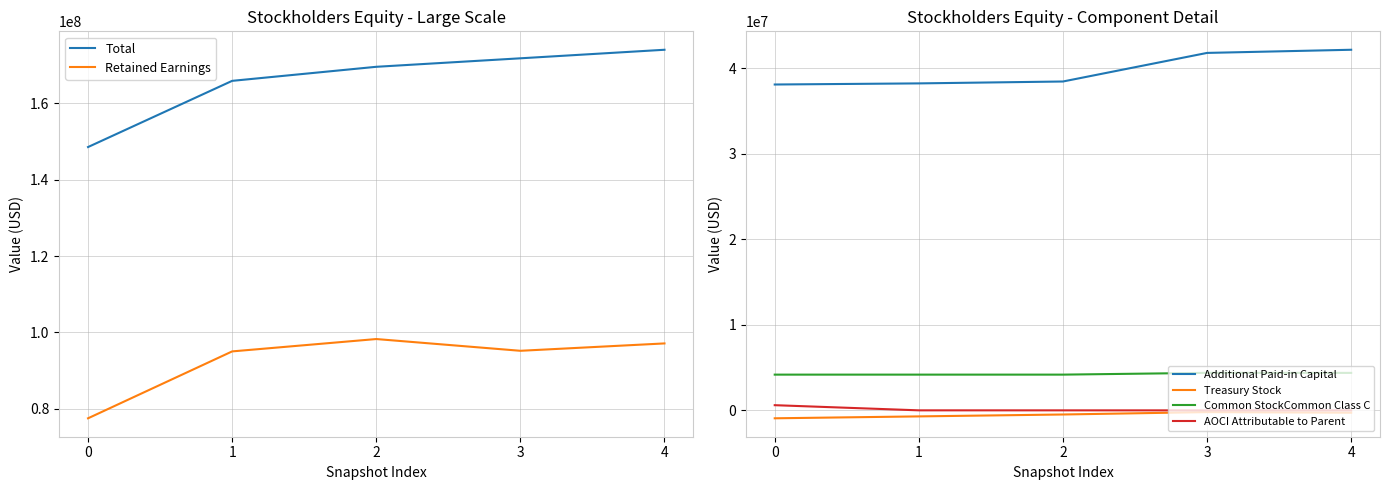

Is it true that Additional Paid-in Capital equals 38255340 at 1?

True